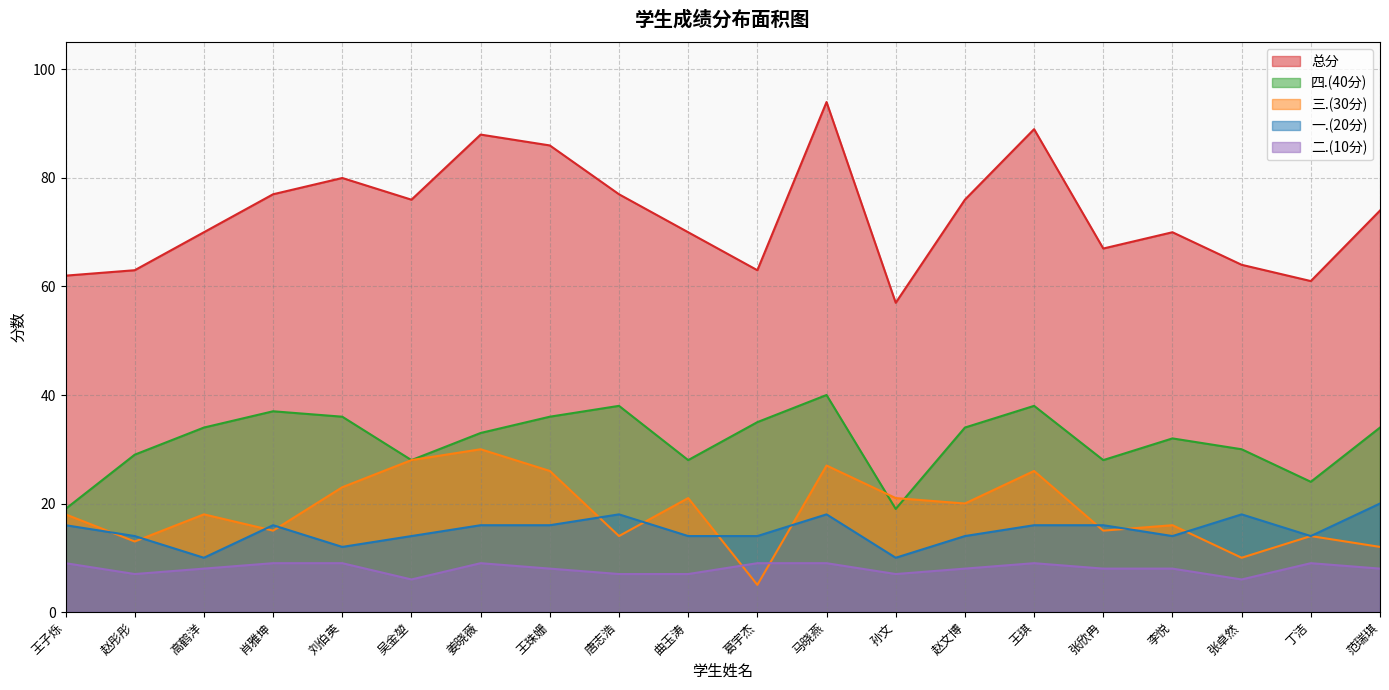

Rank the categories by 四.(40分) value from lowest to highest.

王子烁, 孙文, 丁洁, 吴金堃, 曲玉涛, 张欣冉, 赵彤彤, 张卓然, 李悦, 姜晓薇, 高鹤洋, 赵文博, 范瑞琪, 葛宇杰, 刘伯英, 王珠姗, 肖雅坤, 唐志浩, 王琪, 马晓燕